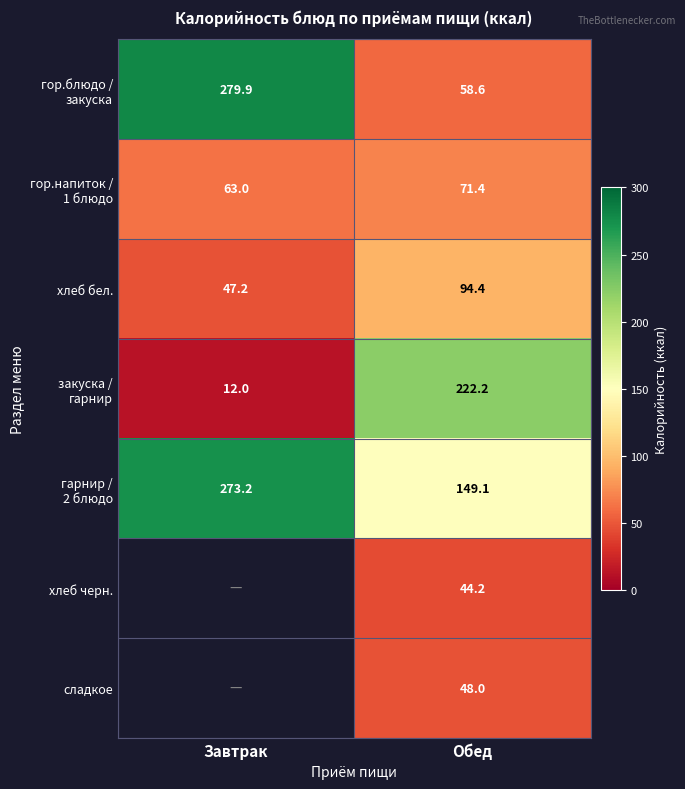

What is the maximum value shown in the chart?

279.9